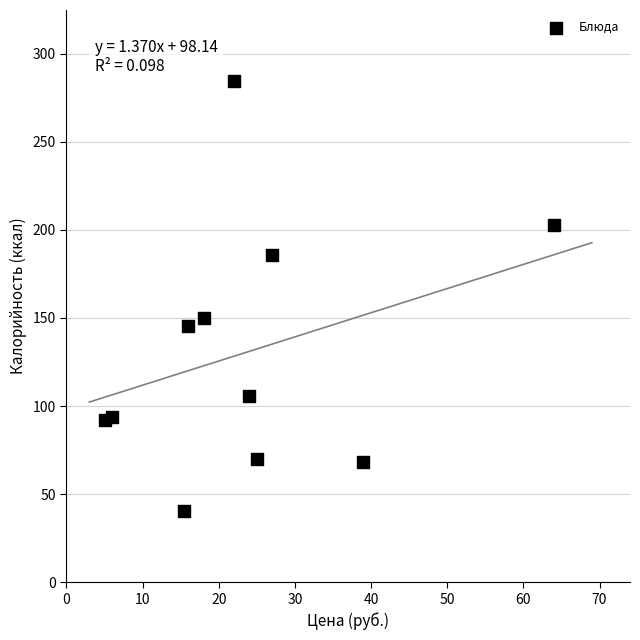

What is the range of Y values (max minus min)?

244.3